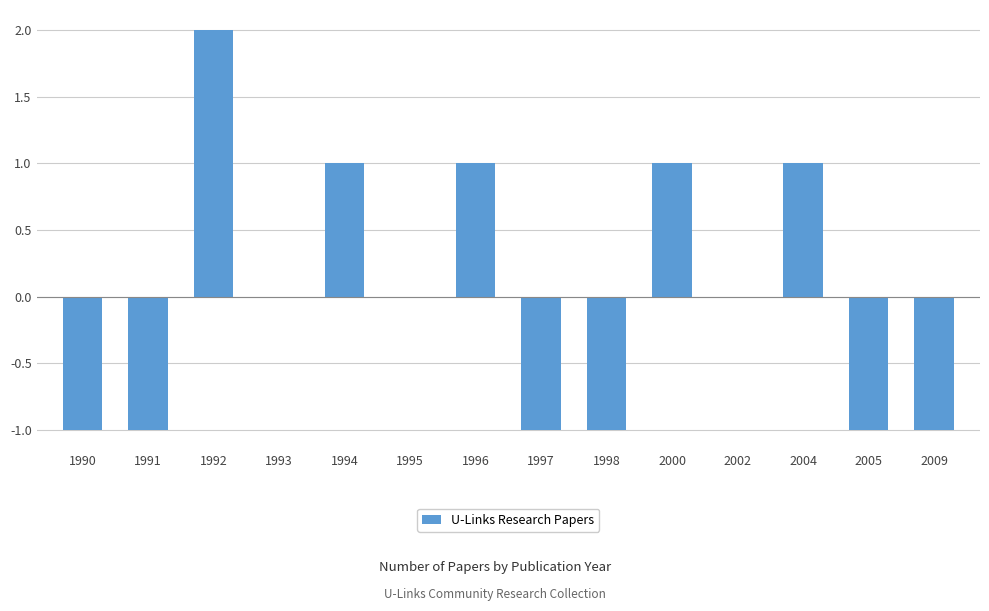

Which label corresponds to the largest value in the chart?

1992